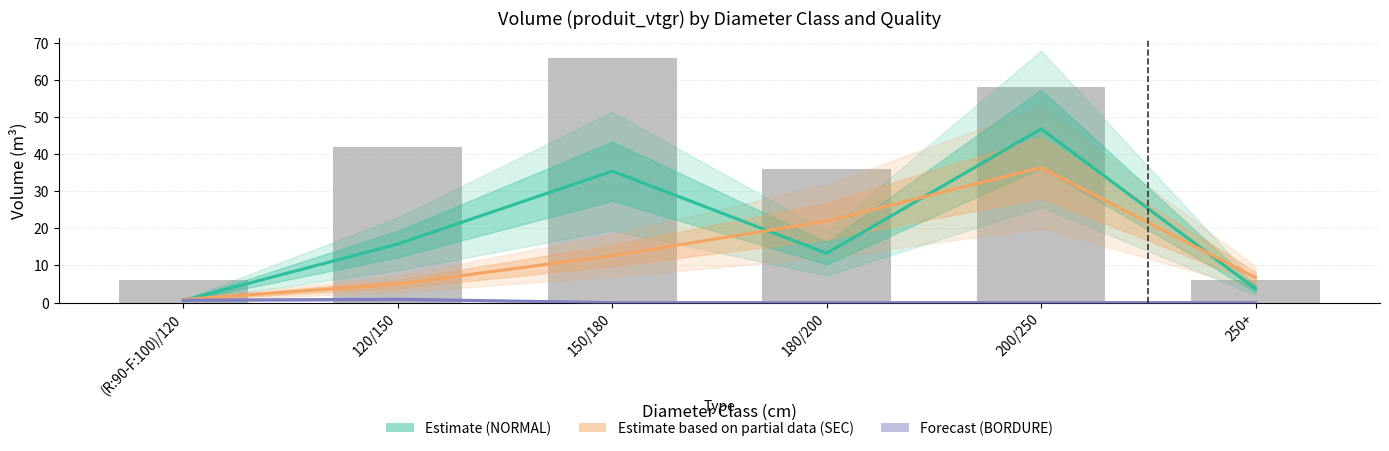

What is the sum of all Estimate based on partial data (SEC) values?

83.6